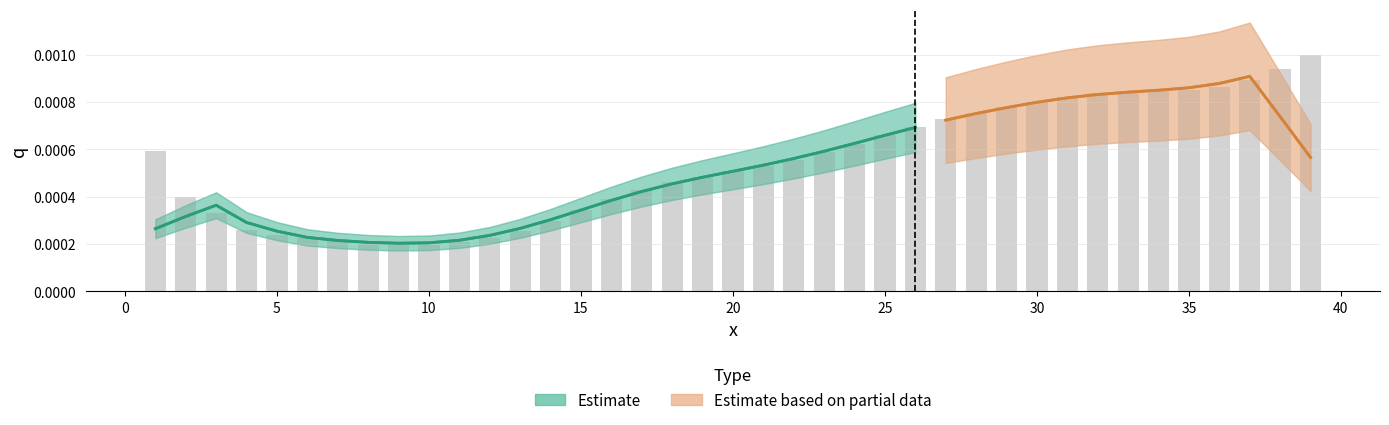

Where is the data nearest to the value 0?

9